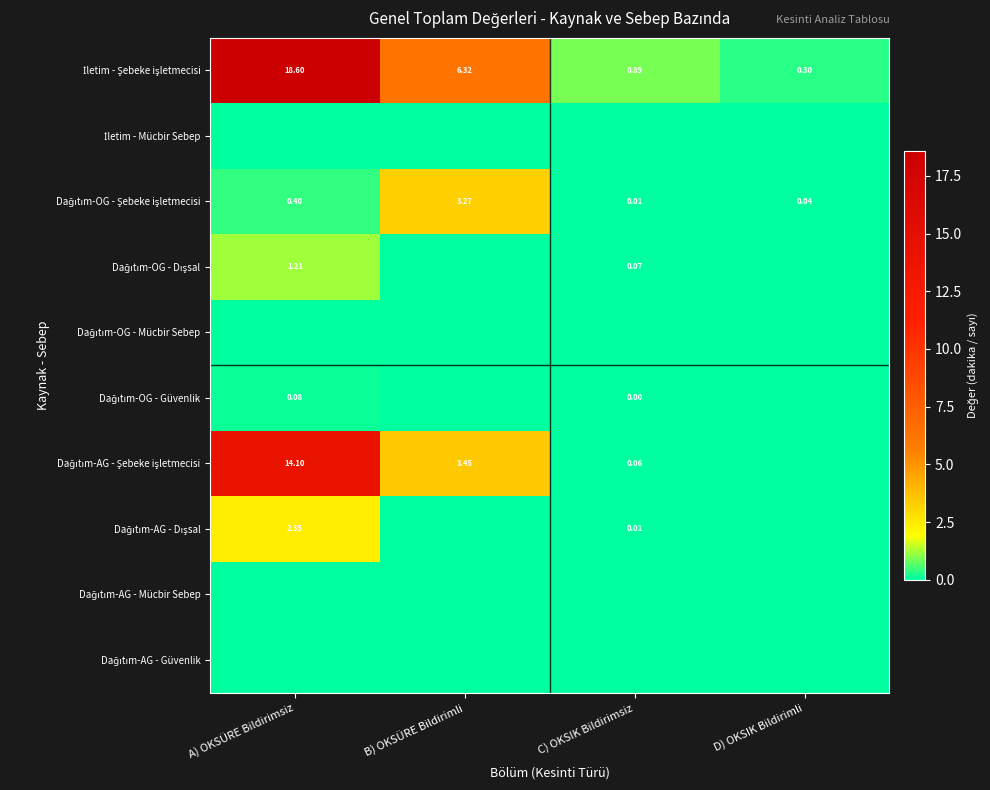

At how many categories does at least one series exceed 0?

4